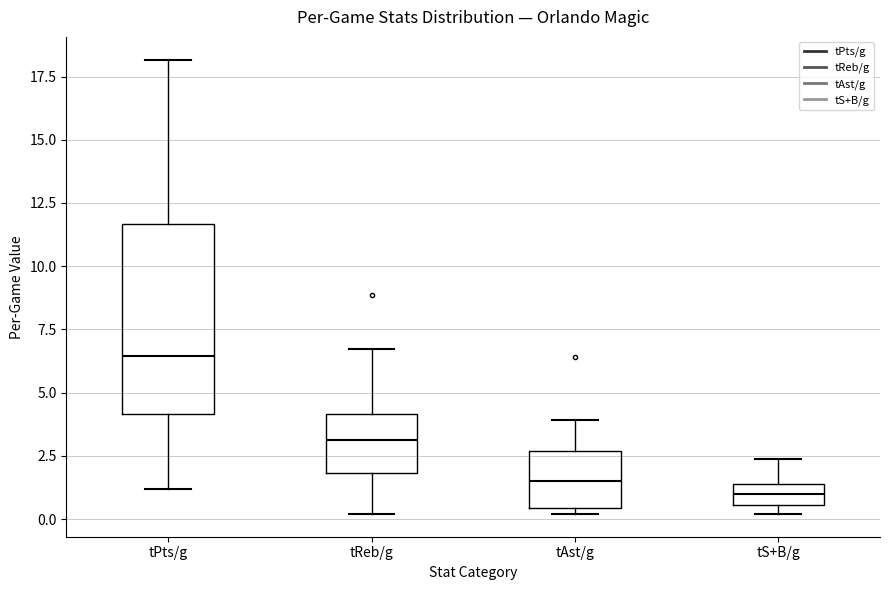

Reading left to right, read every box against the y-axis: the position of its median line, the range the box covers, and the ends of its whiskers. The values are not printed on the chart, so give them approximately, as read against the axis.

tPts/g: median 6.5, box 4.0 to 11.5, whiskers 1.0 to 18.0
tReb/g: median 3.0, box 2.0 to 4.0, whiskers 0.0 to 6.5
tAst/g: median 1.5, box 0.5 to 2.5, whiskers 0.0 to 4.0
tS+B/g: median 1.0, box 0.5 to 1.5, whiskers 0.0 to 2.5